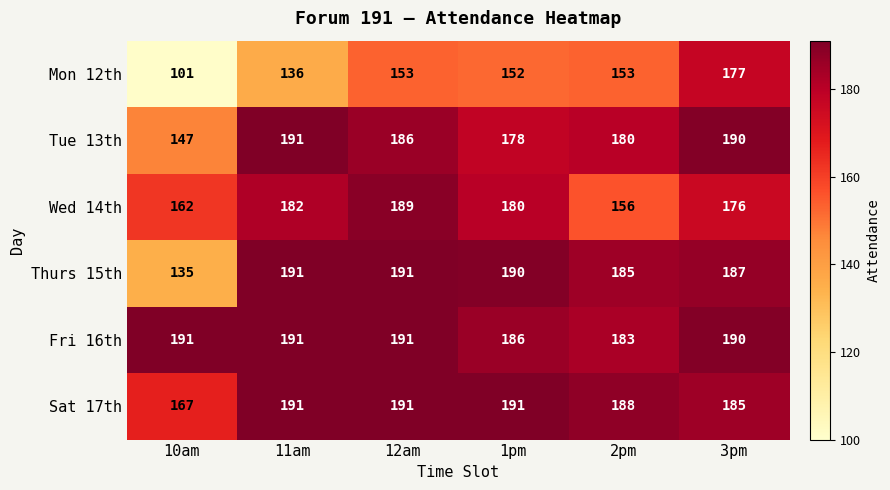

The Fri 16th series shows 186 at 1pm. True or false?

True